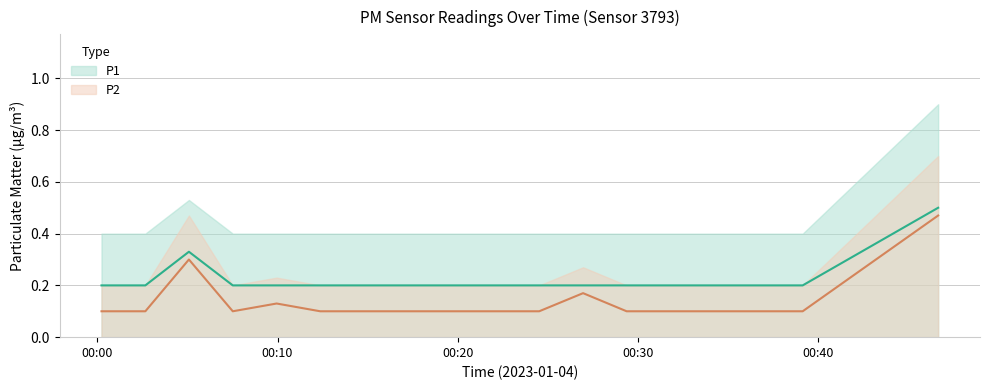

Rank the categories by P2 value from highest to lowest.

17:00, 02:00, 11:00, 04:00, 00:00, 01:00, 03:00, 05:00, 06:00, 07:00, 08:00, 09:00, 10:00, 12:00, 13:00, 14:00, 15:00, 16:00